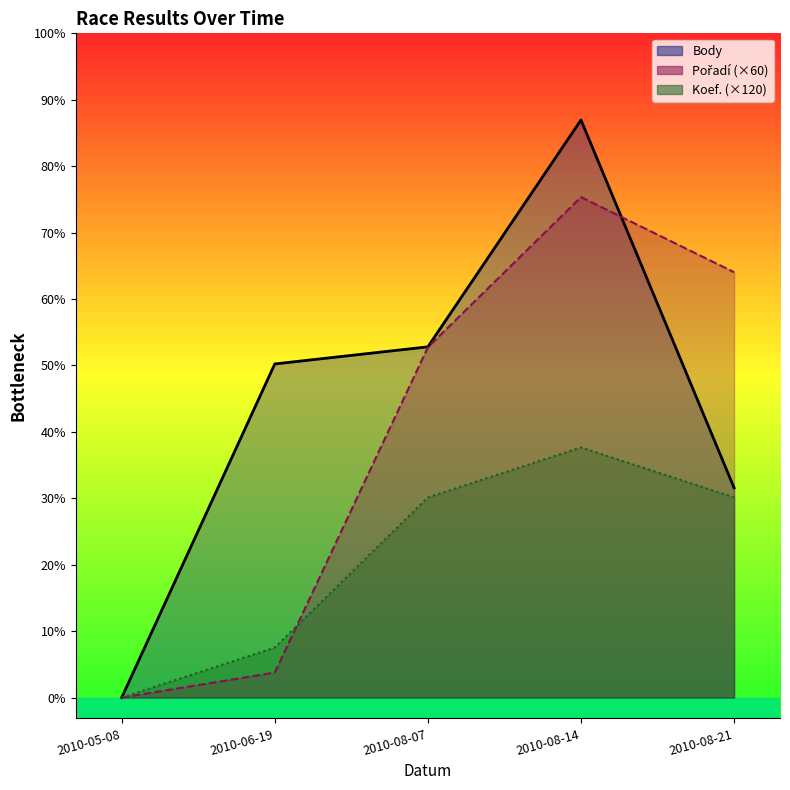

Reading right to left, transcribe all the data shown in this chart.

Body: 2010-08-21=503	2010-08-14=1385	2010-08-07=841	2010-06-19=800	2010-05-08=0
Pořadí: 2010-08-21=1020	2010-08-14=1200	2010-08-07=840	2010-06-19=60	2010-05-08=0
Koef.: 2010-08-21=480	2010-08-14=600	2010-08-07=480	2010-06-19=120	2010-05-08=0